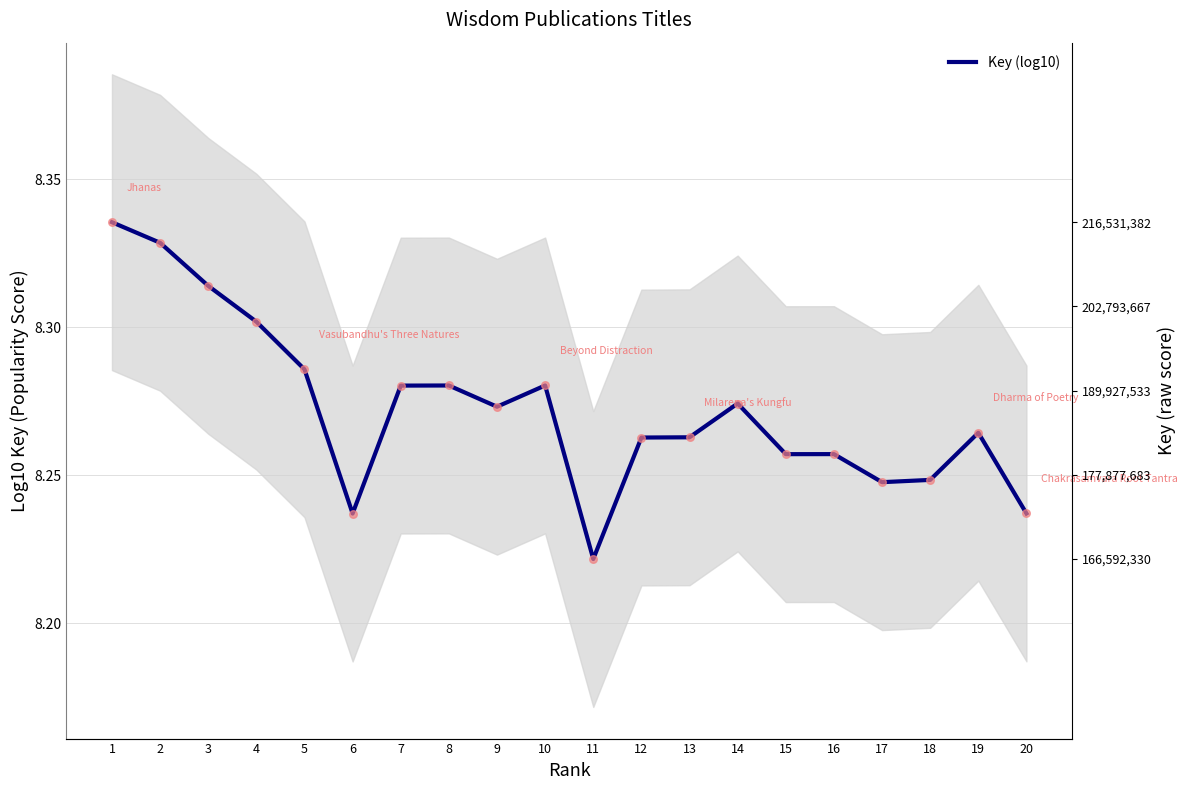

Which has a higher value, 4 or 1?

1